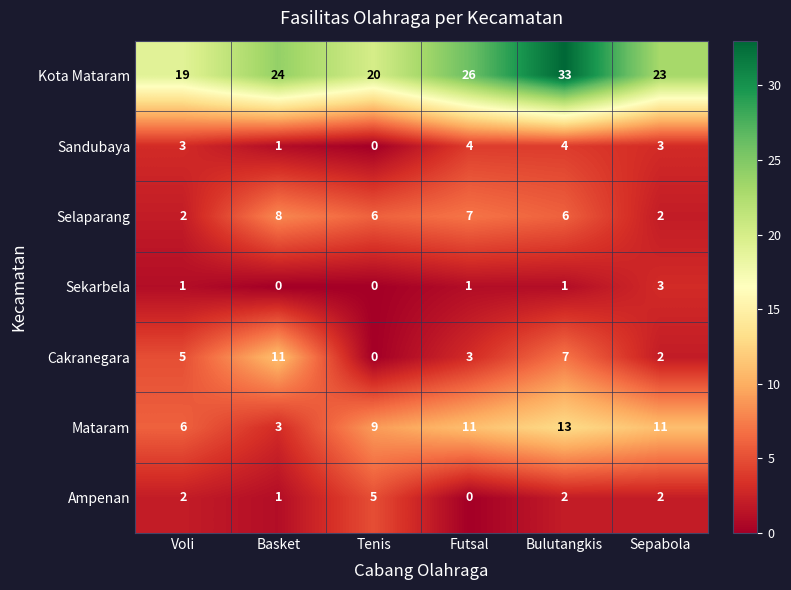

Which category has the highest value in the Selaparang series?

Basket